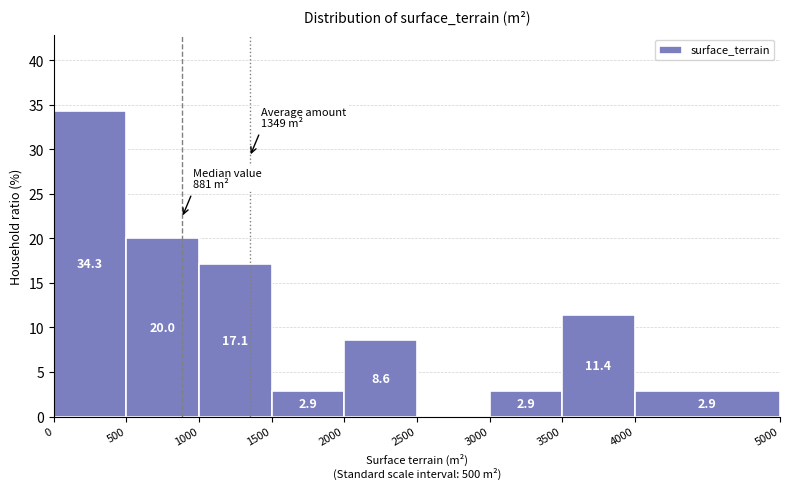

Which range on the x-axis has the tallest bar?

0 to 500